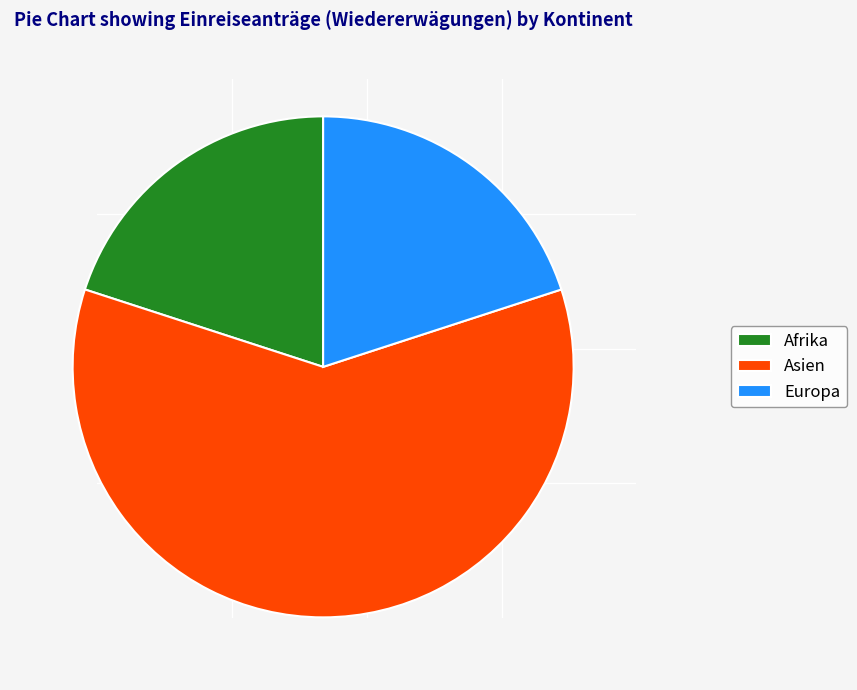

Between Asien and Afrika, which is larger?

Asien